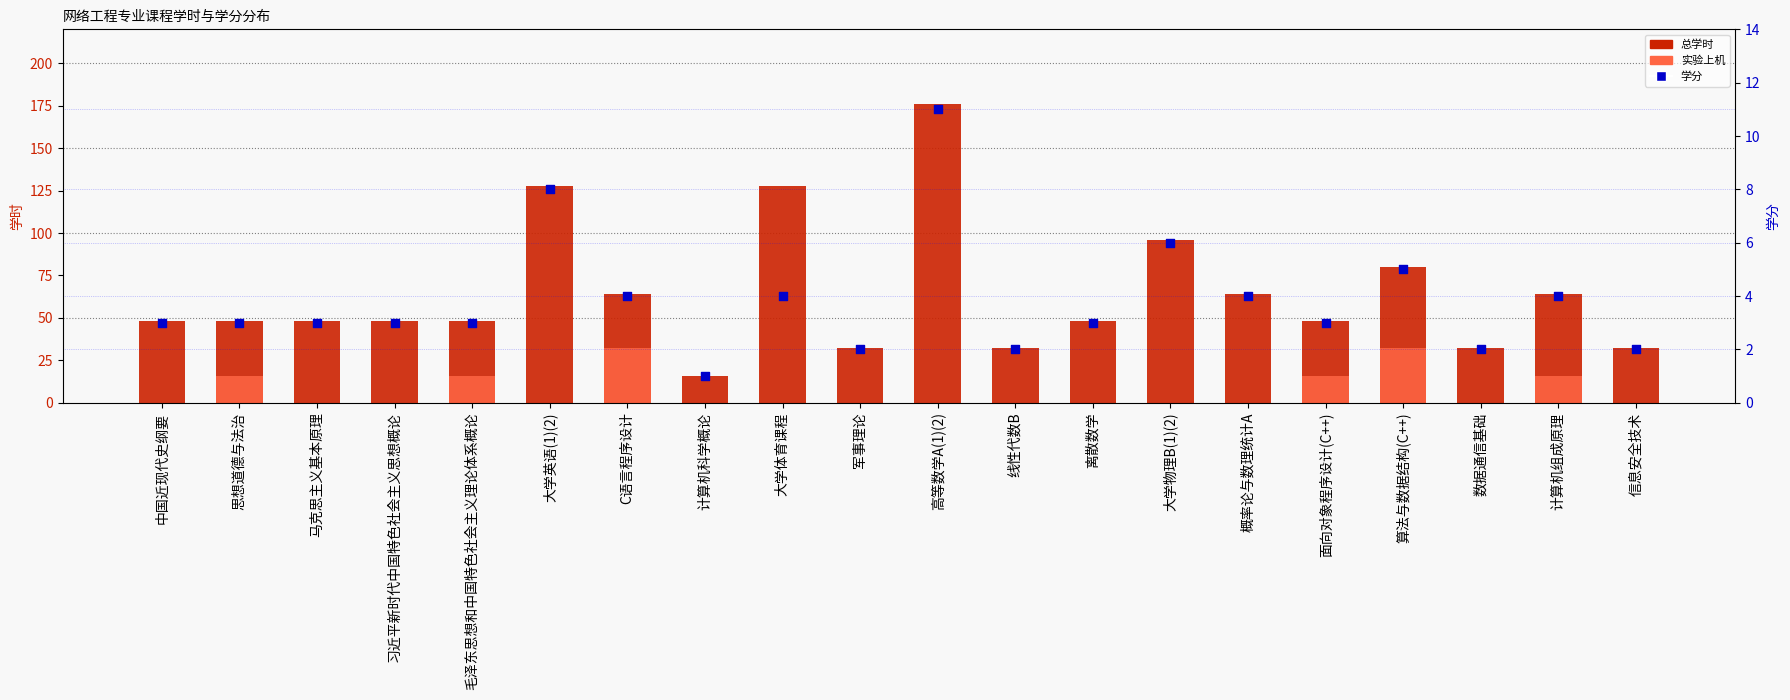

Which series contains the lowest Y value?

实验上机